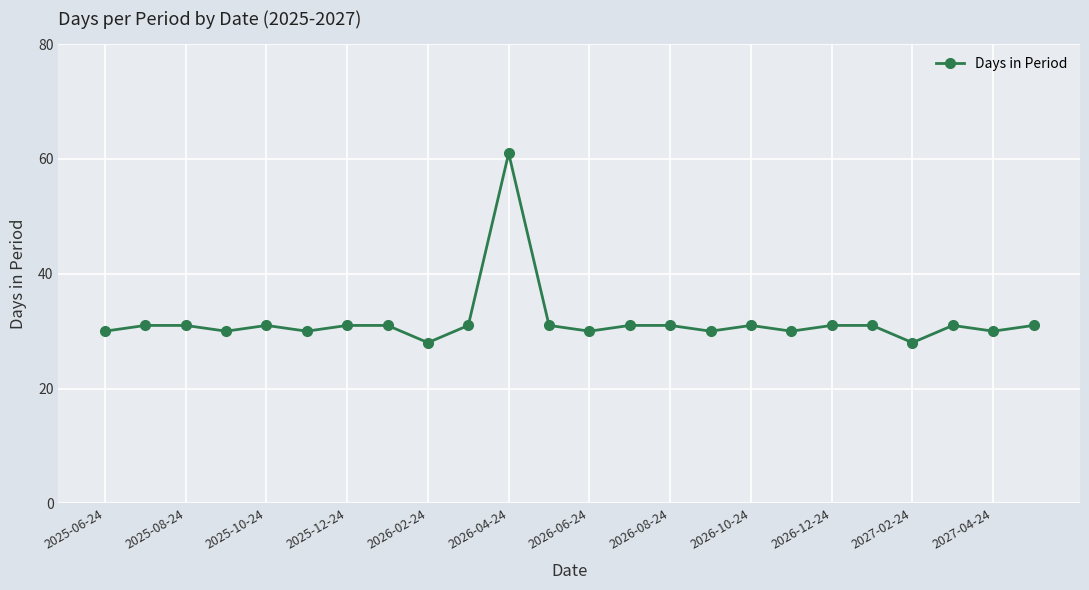

True or false: there are more than 0 points higher than both neighbors.

True